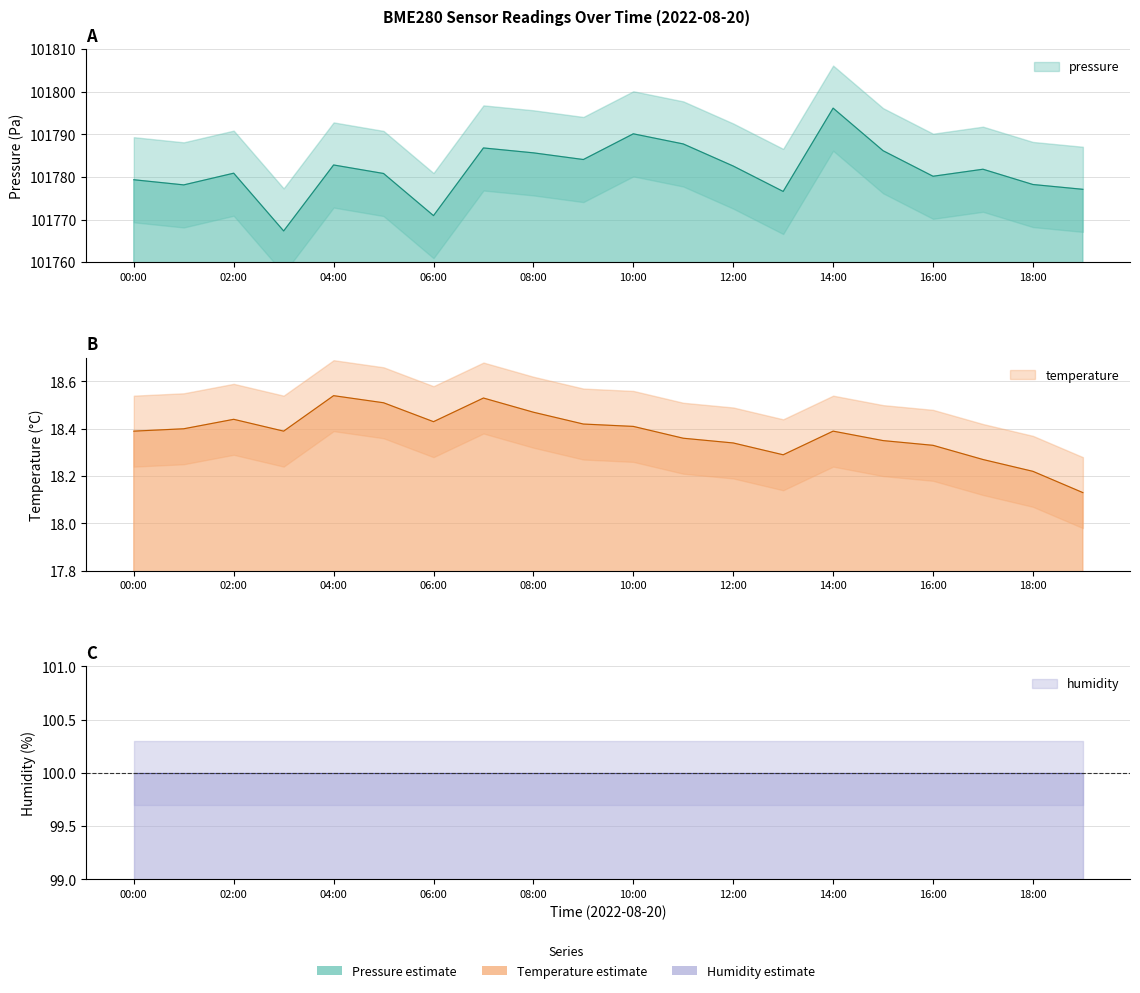

Does the chart display data point markers on the line(s)?

No